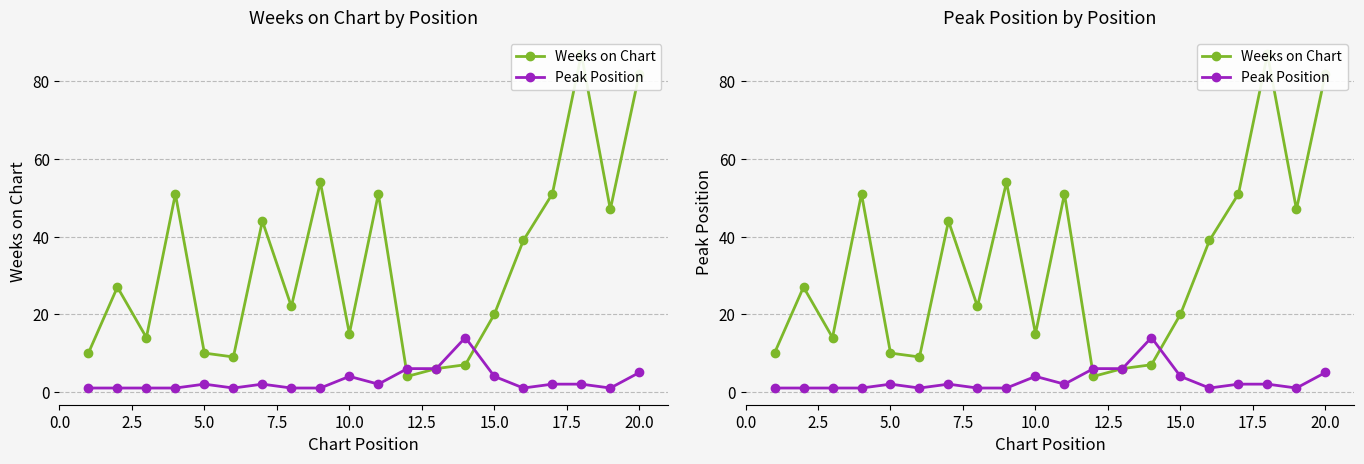

In Peak Position, how many points are higher than both neighbors (excluding endpoints)?

4